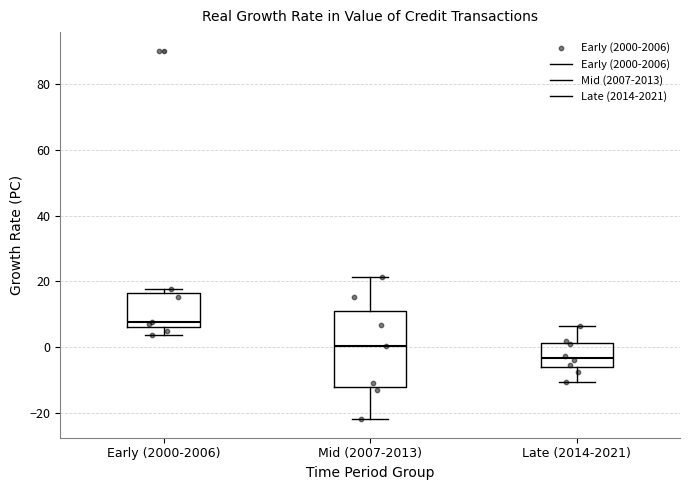

Reading left to right, read every box against the y-axis: the position of its median line, the range the box covers, and the ends of its whiskers. The values are not printed on the chart, so give them approximately, as read against the axis.

Early (2000-2006): median 8, box 6 to 16, whiskers 4 to 18
Mid (2007-2013): median 0, box -12 to 12, whiskers -22 to 22
Late (2014-2021): median -4, box -6 to 2, whiskers -10 to 6